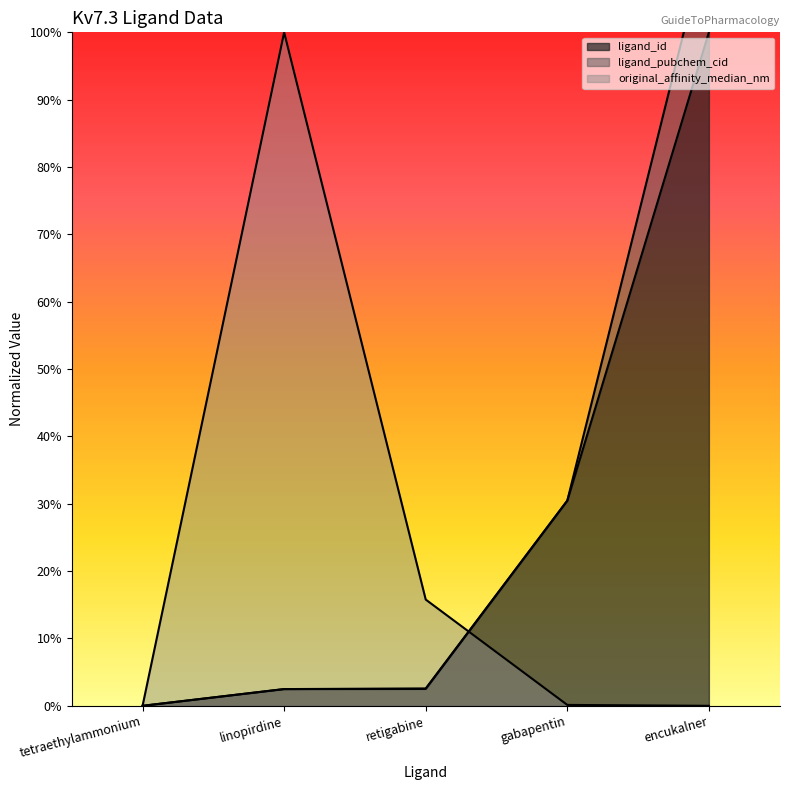

What is the value of the ligand_id point at the 4th from the left?

0.3